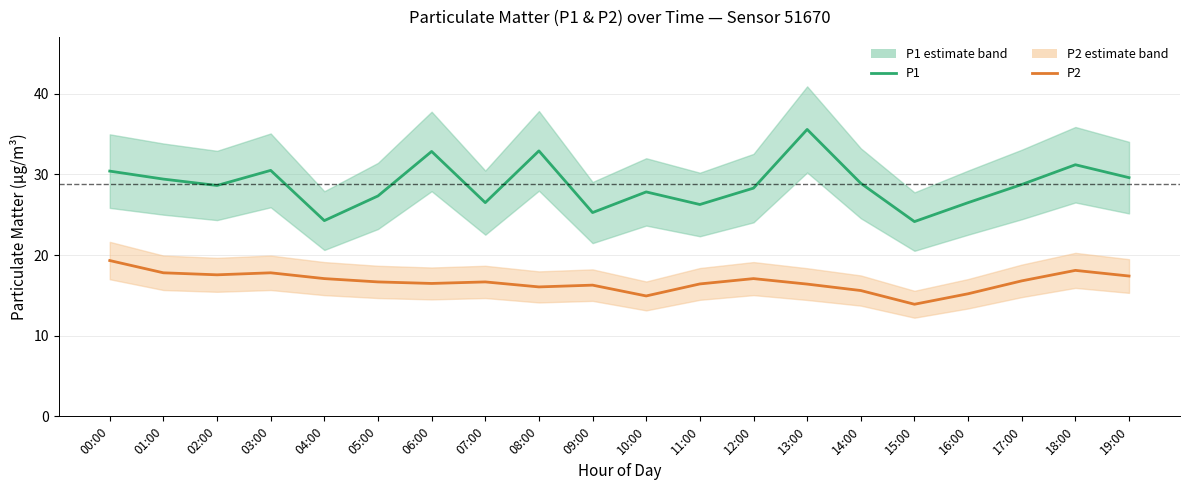

Does the chart have visible grid lines?

Yes